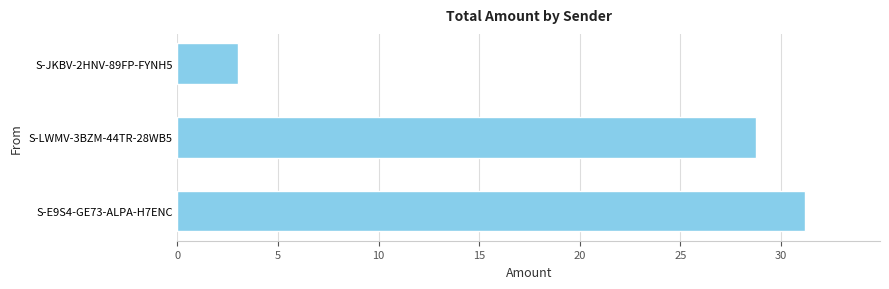

How many values are below 28?

1